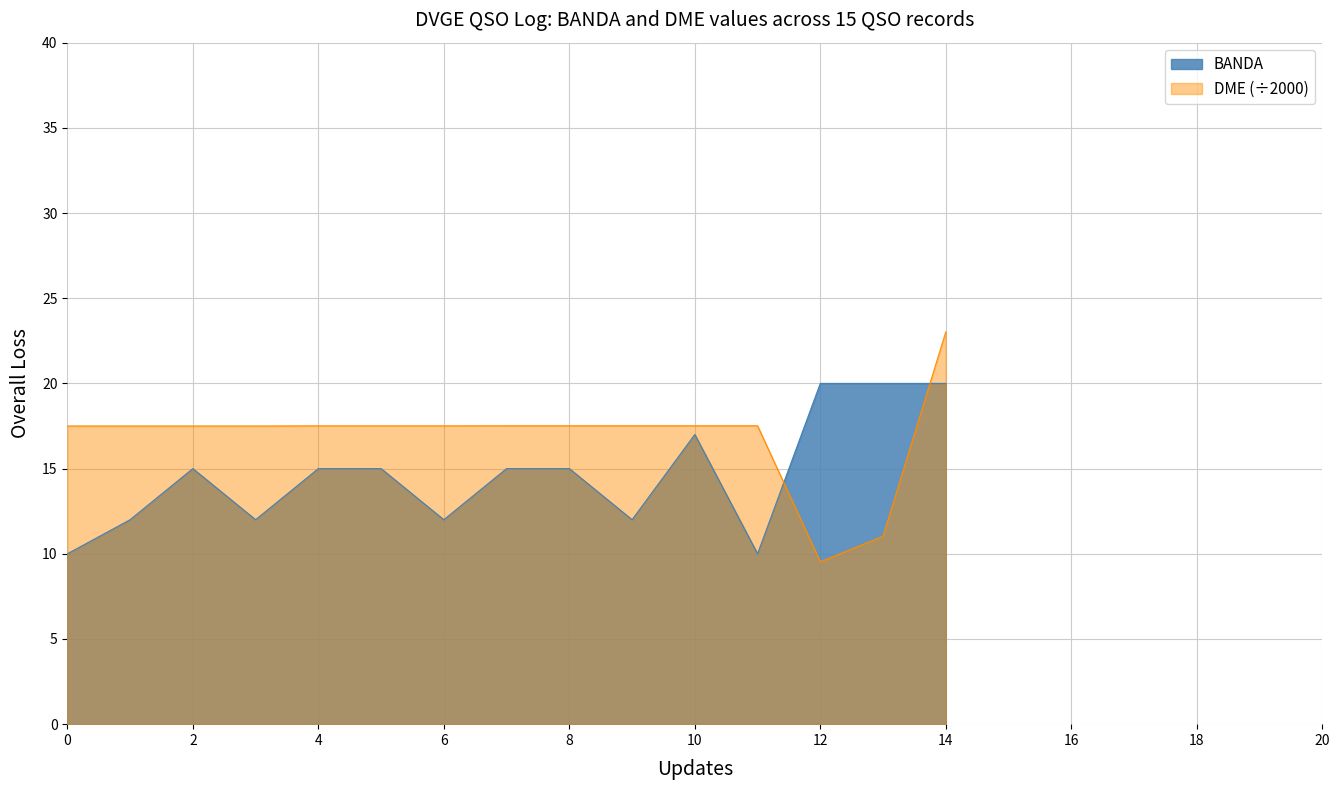

How many intersections are there between BANDA and DME?

2